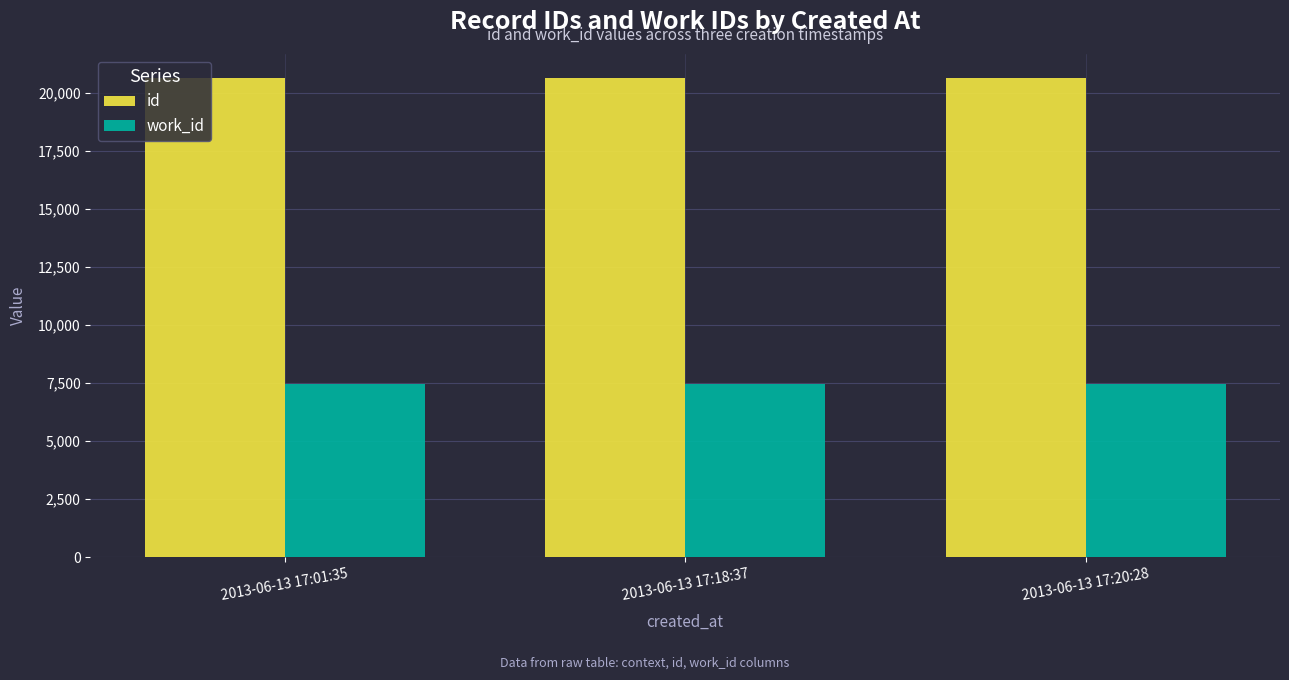

How many id values are between 20629 and 20631?

3